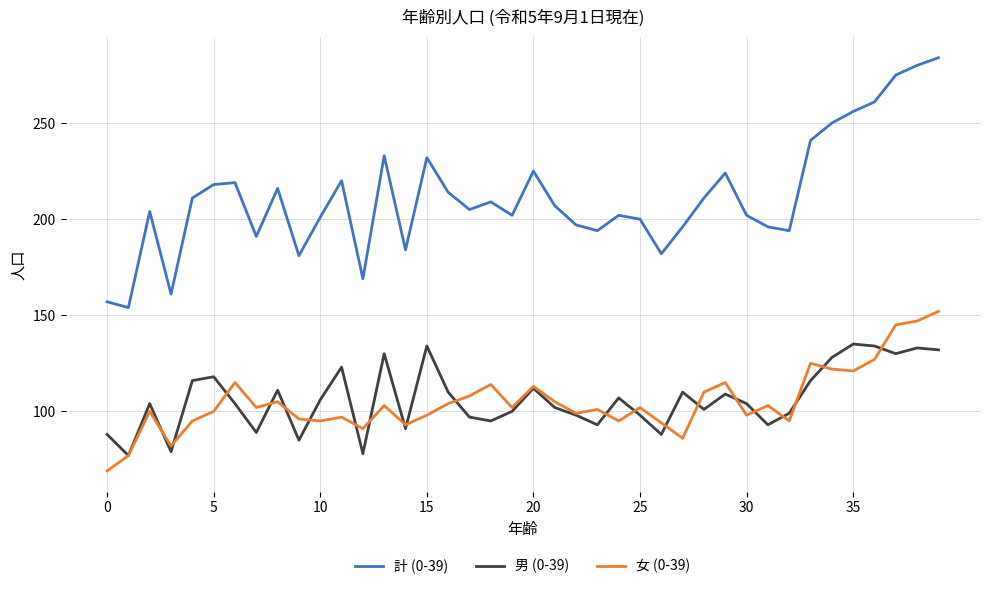

What is the highest value of the 女 (0-39) series?

152